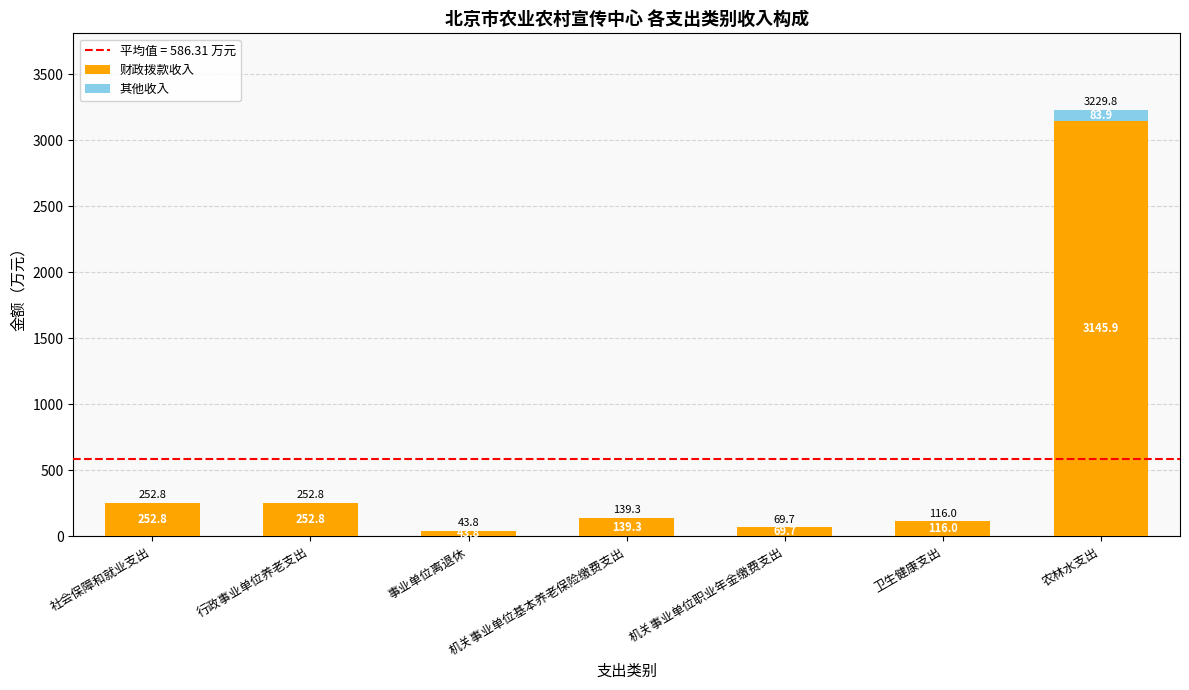

Which category has the highest value in the 财政拨款收入 series?

农林水支出